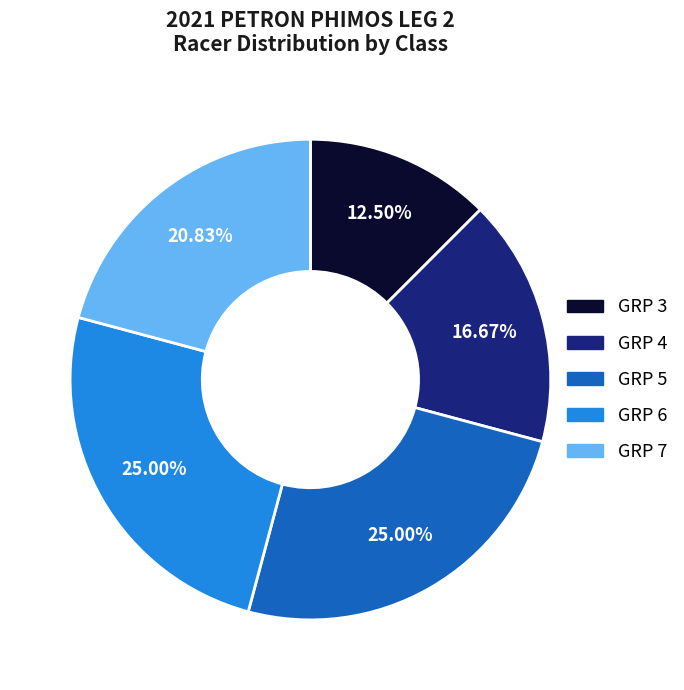

To the nearest percent, what is the difference between the GRP 4 and GRP 3 slice percentages?

4%